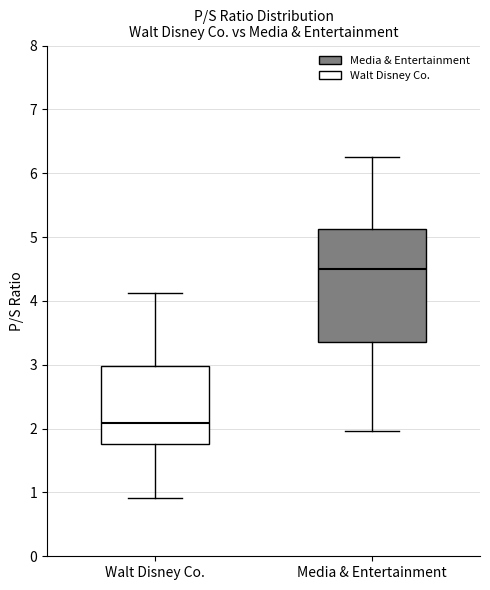

Reading left to right, read every box against the y-axis: the position of its median line, the range the box covers, and the ends of its whiskers. The values are not printed on the chart, so give them approximately, as read against the axis.

Walt Disney Co.: median 2.1, box 1.8 to 3.0, whiskers 0.9 to 4.1
Media & Entertainment: median 4.5, box 3.4 to 5.1, whiskers 2.0 to 6.3